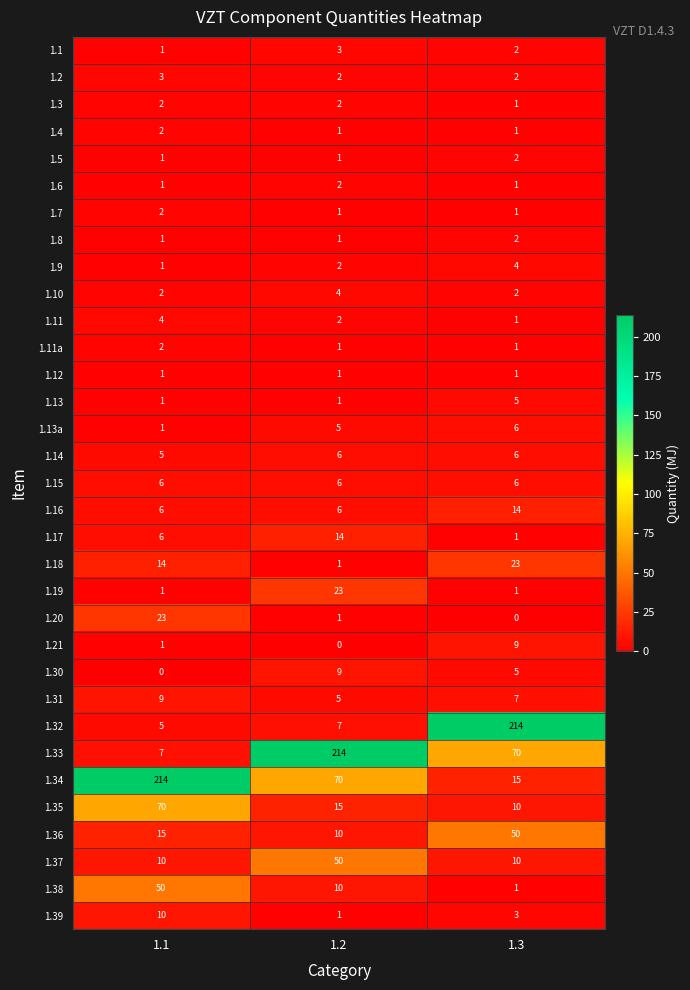

What is the highest value of the 1.36 series?

50